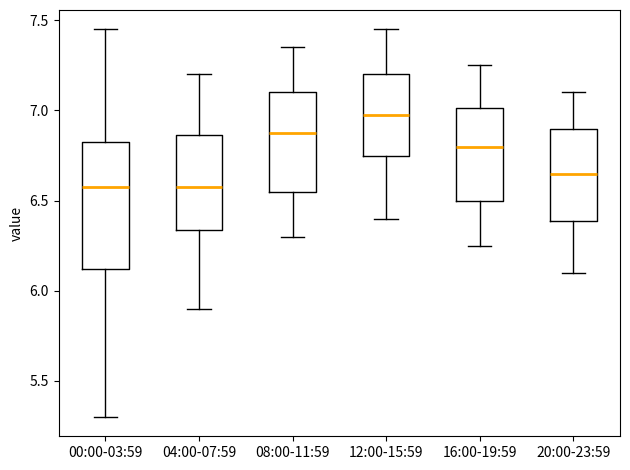

Reading left to right, read every box against the y-axis: the position of its median line, the range the box covers, and the ends of its whiskers. The values are not printed on the chart, so give them approximately, as read against the axis.

00:00-03:59: median 6.60, box 6.10 to 6.85, whiskers 5.30 to 7.45
04:00-07:59: median 6.60, box 6.35 to 6.85, whiskers 5.90 to 7.20
08:00-11:59: median 6.90, box 6.55 to 7.10, whiskers 6.30 to 7.35
12:00-15:59: median 7.00, box 6.75 to 7.20, whiskers 6.40 to 7.45
16:00-19:59: median 6.80, box 6.50 to 7.00, whiskers 6.25 to 7.25
20:00-23:59: median 6.65, box 6.40 to 6.90, whiskers 6.10 to 7.10